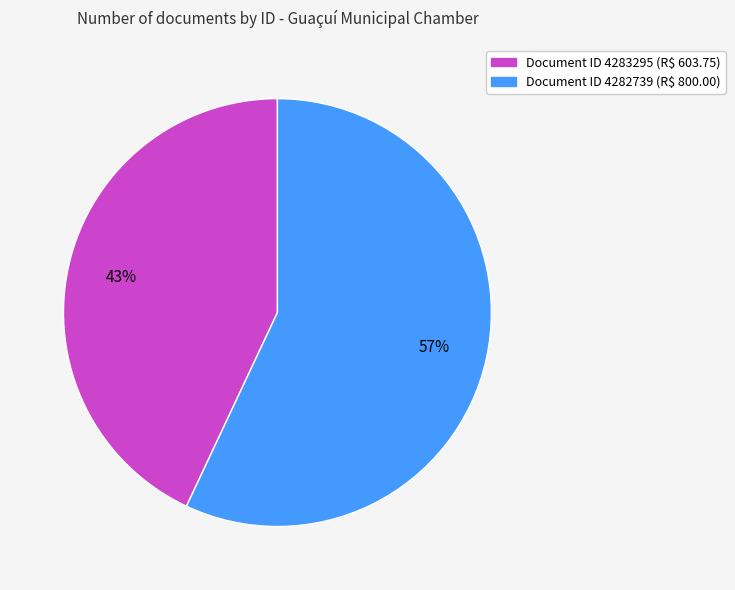

Does any single category account for the majority?

Yes